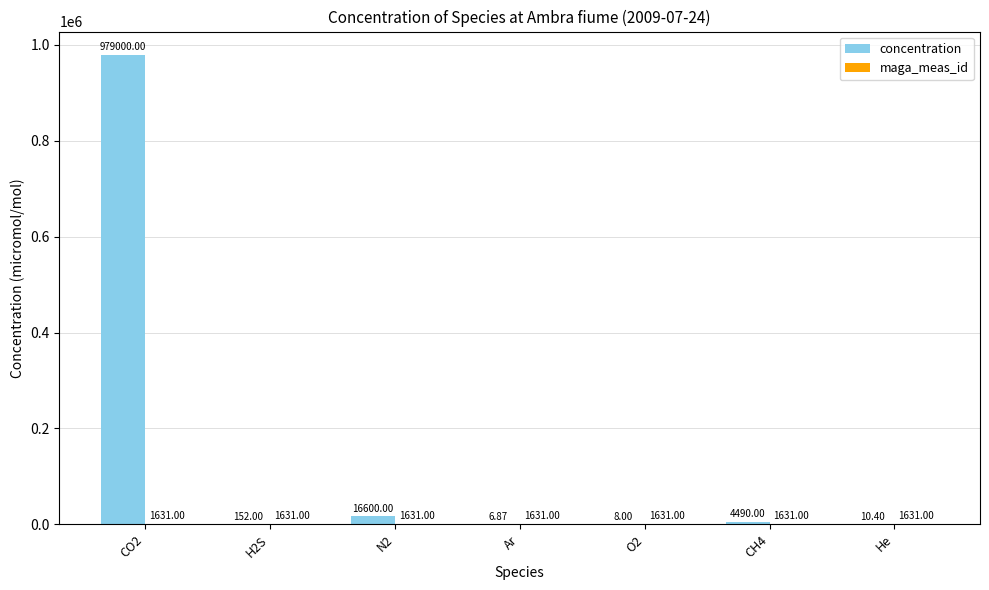

Which series has the largest total across all categories?

concentration